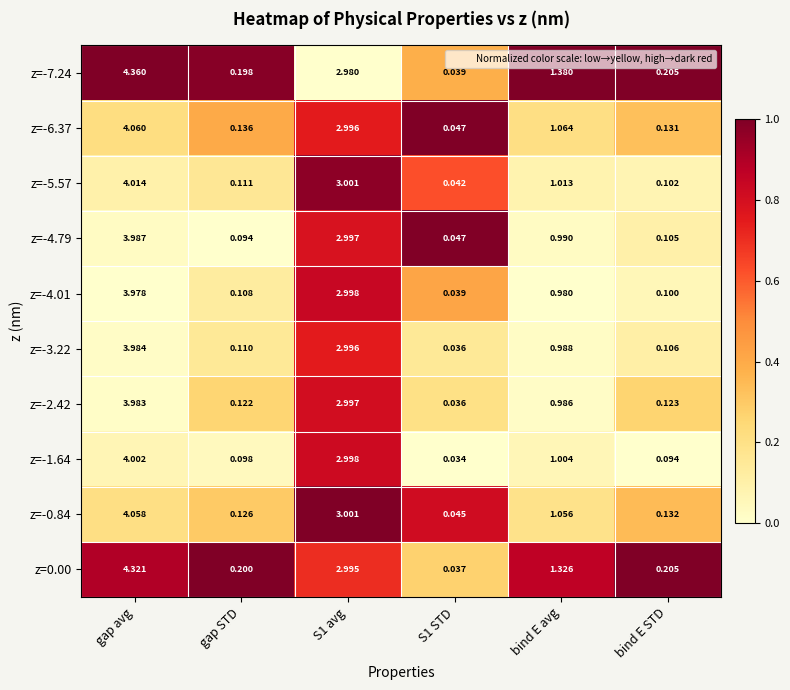

At which category is the sum across all series the highest?

gap avg